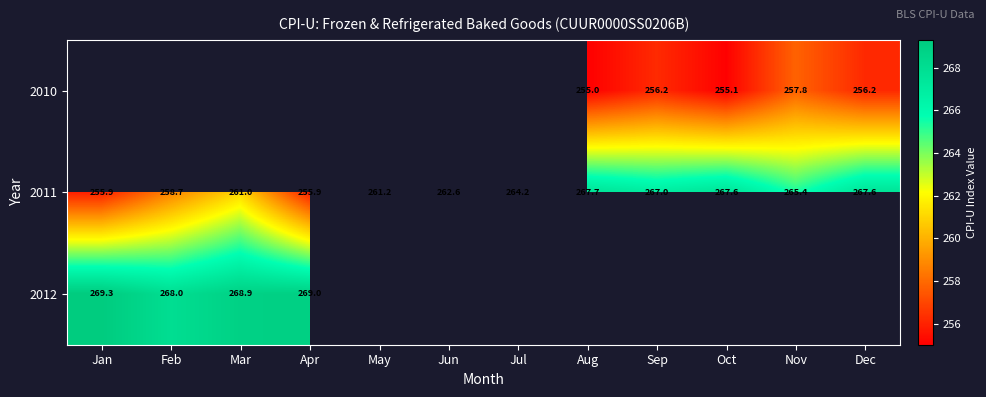

True or false: 2010 has a value of 255.1 at Oct.

True